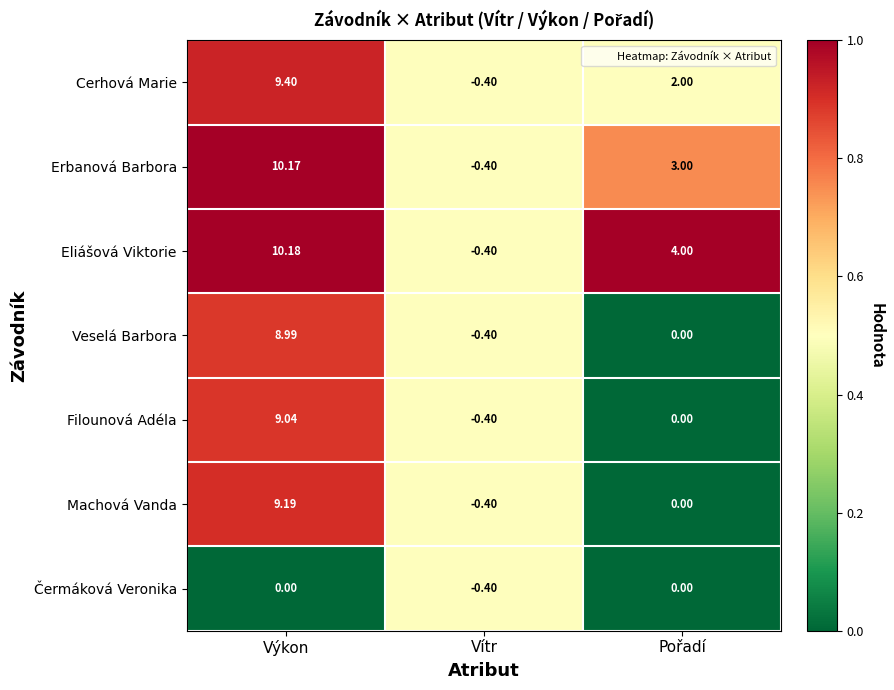

At which category is the sum across all series the highest?

Výkon